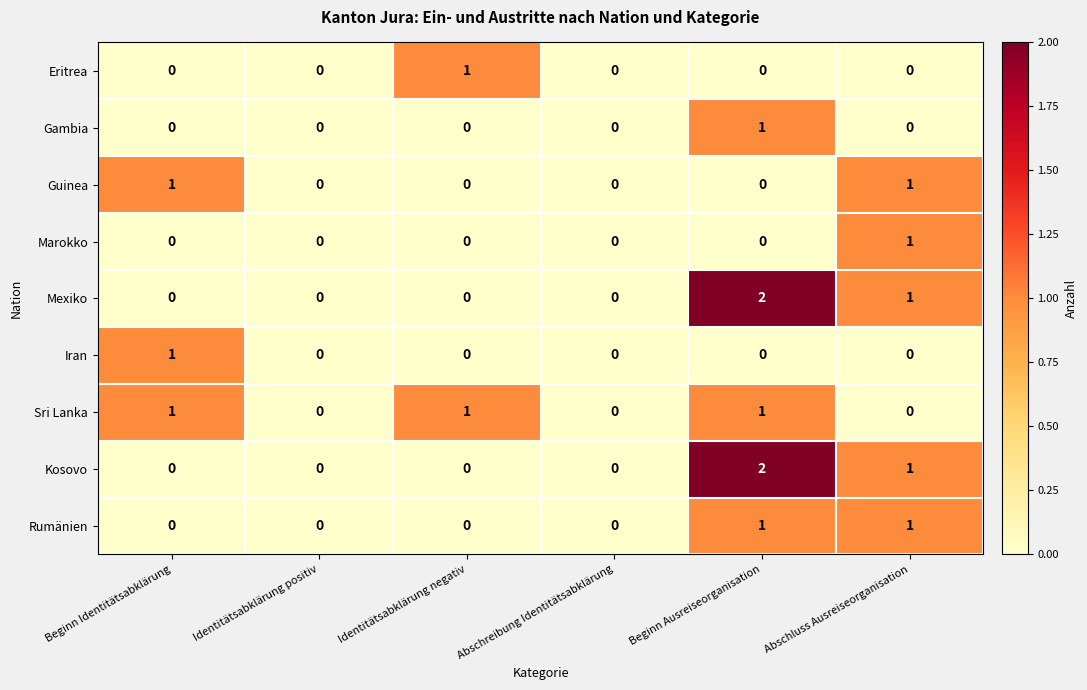

True or false: Guinea has a value of 0 at Identitätsabklärung negativ.

True